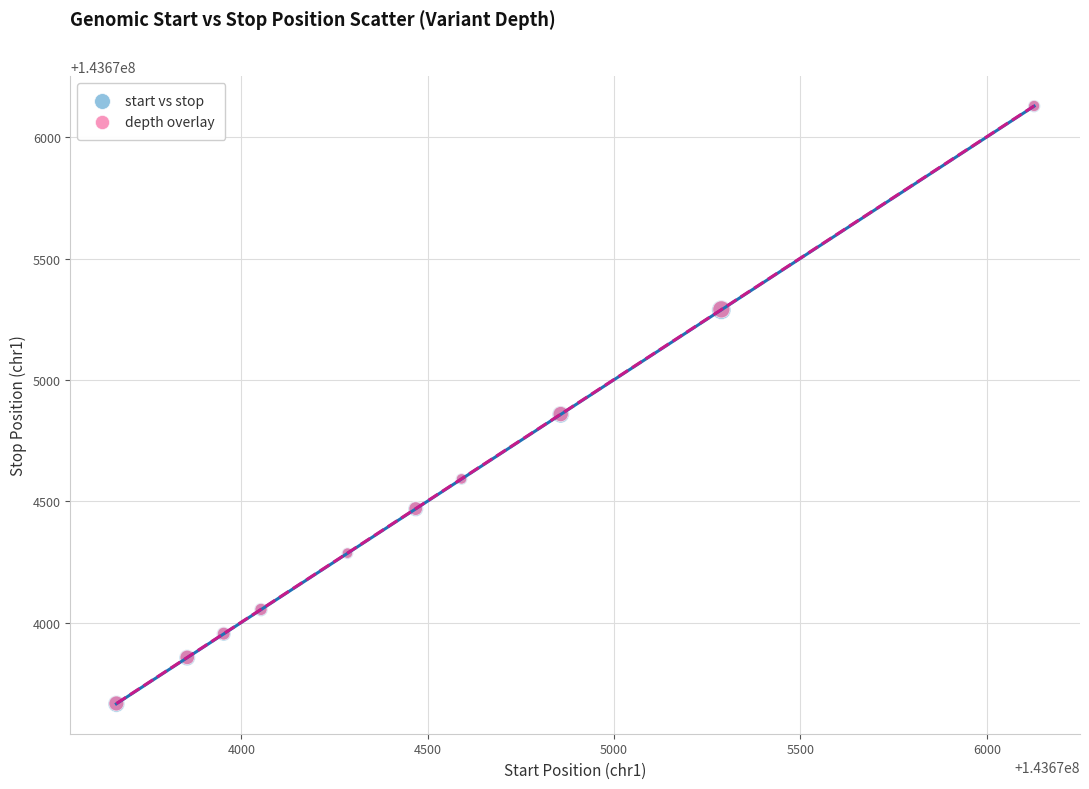

What are all the series names shown in the legend?

start vs stop, depth overlay